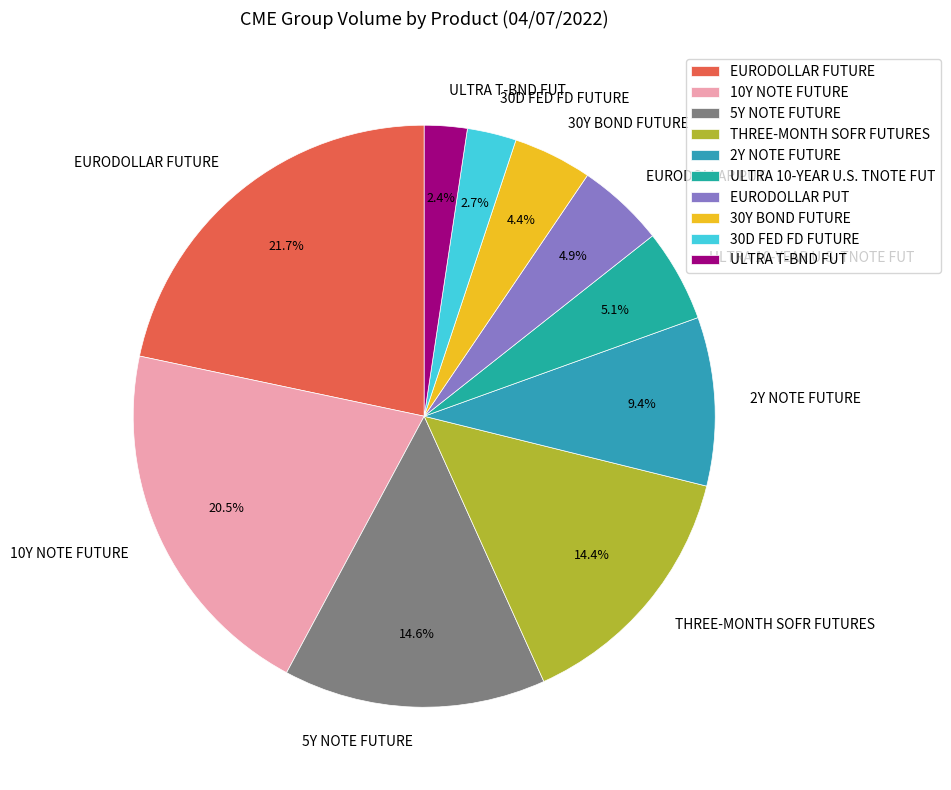

To the nearest percent, what percentage of the pie is EURODOLLAR PUT?

5%